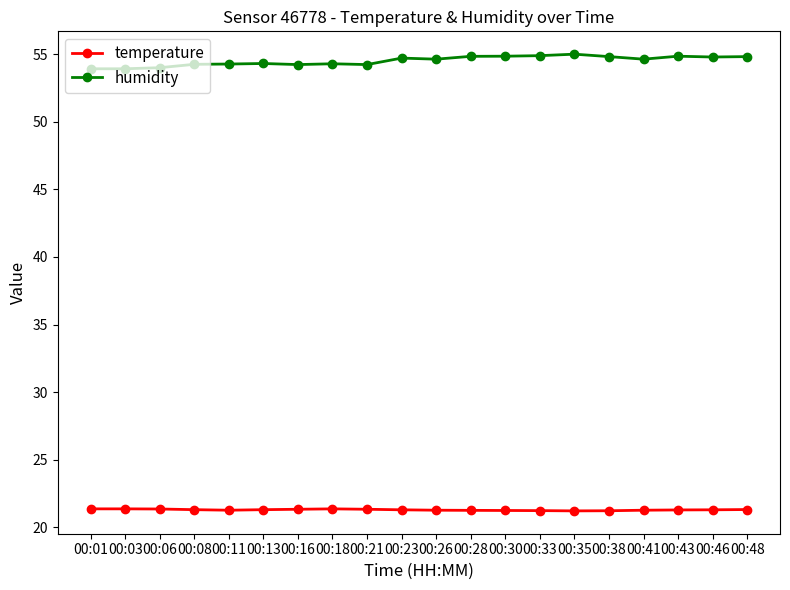

True or false: temperature has a value of 21.3 at 00:11.

True